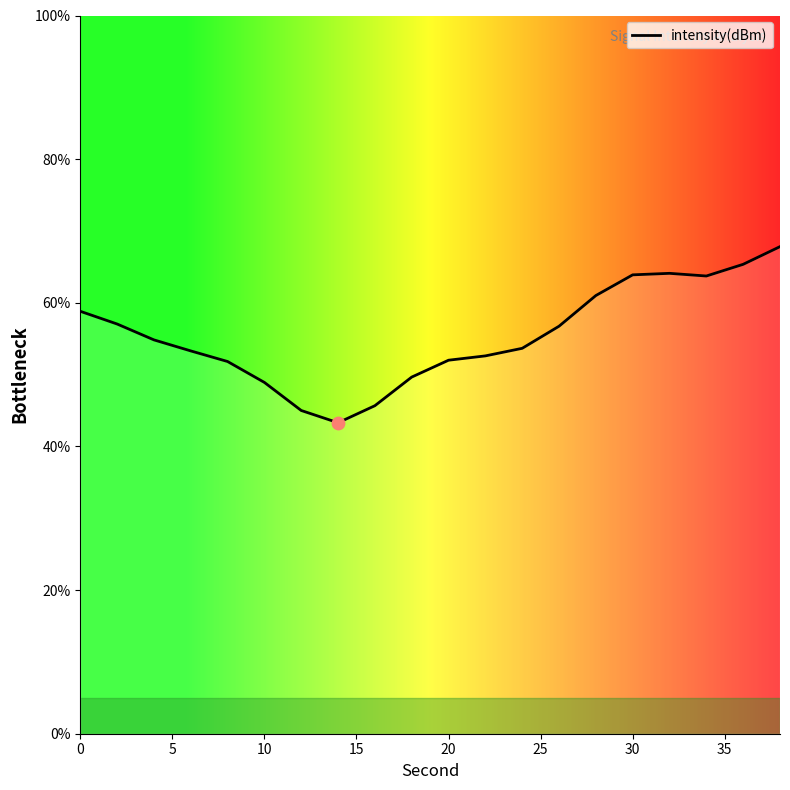

What is the difference between the maximum and minimum values?

24.5